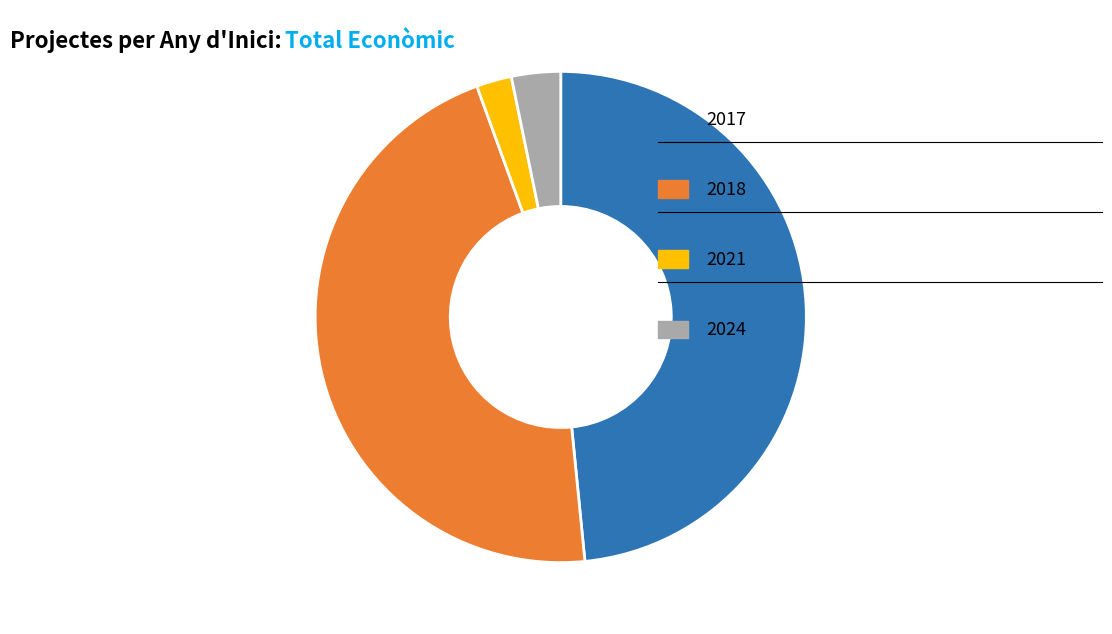

Is there a majority slice in this chart?

No